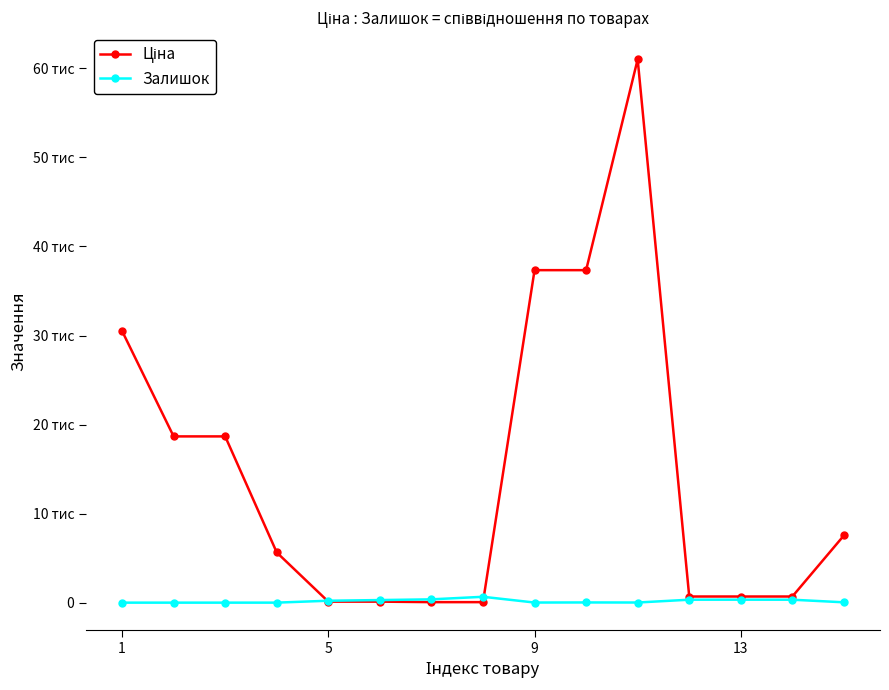

Does the chart have visible grid lines?

No